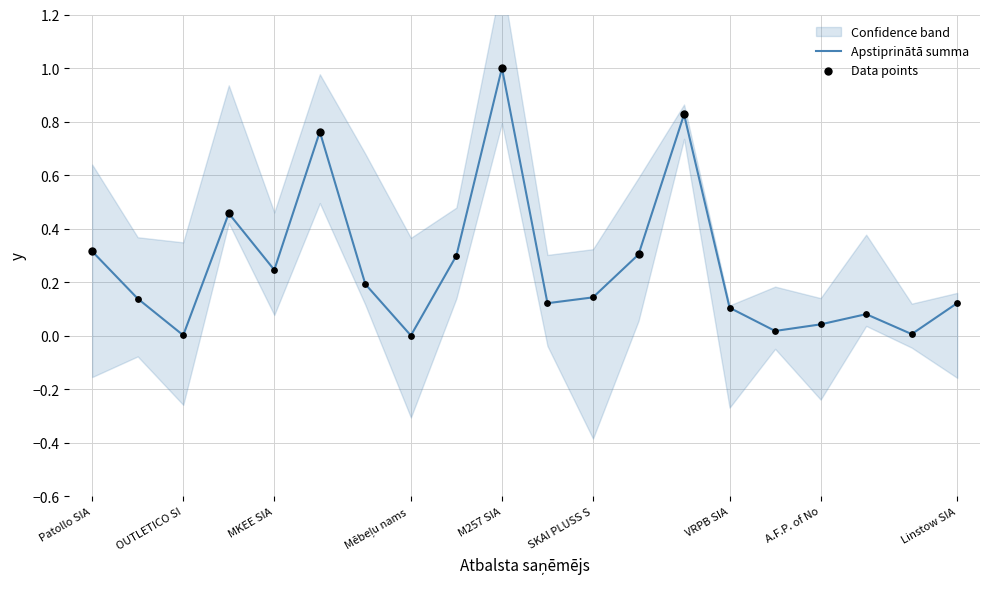

What is the change in value from Patollo SIA to MD Galerija Azur SIA?

-0.1